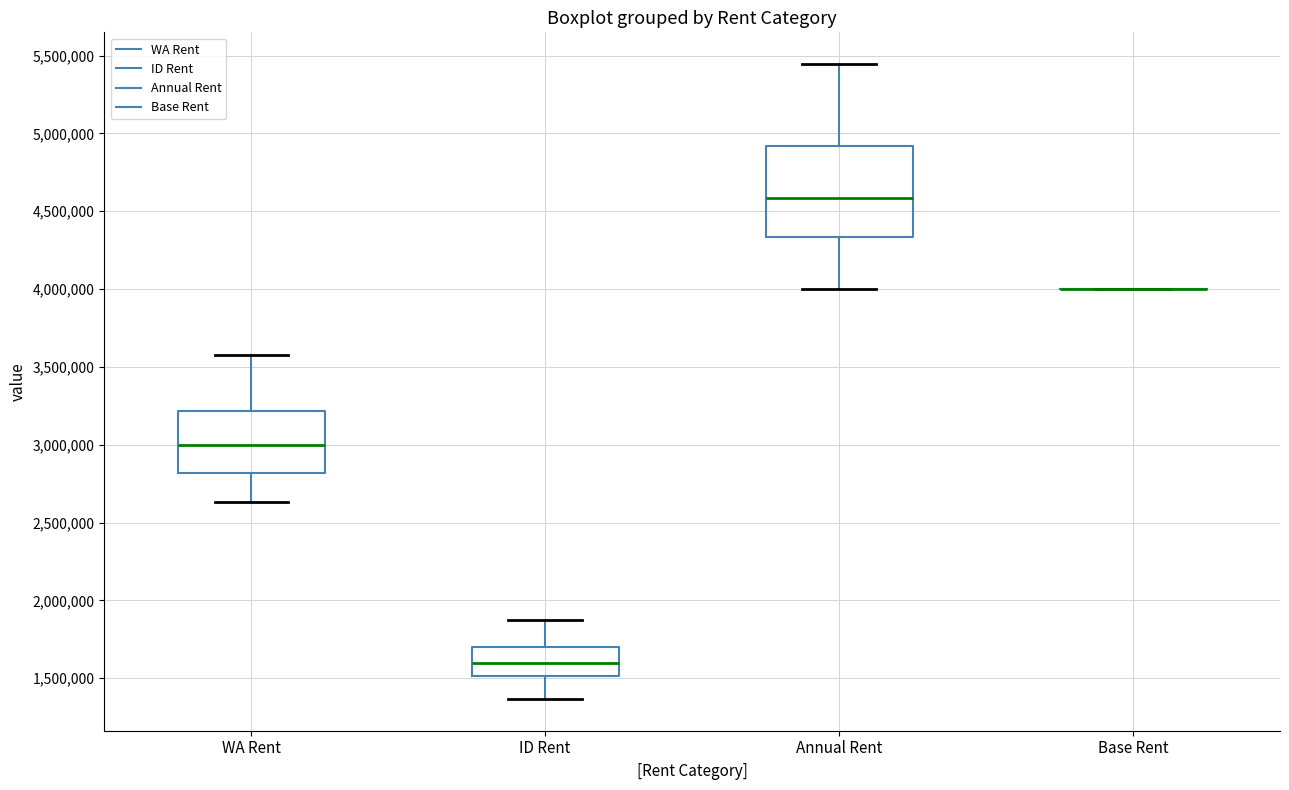

Where is the upper edge of the box for ID Rent on the y-axis? The values are not printed on the chart, so give them approximately, as read against the axis.

1700000